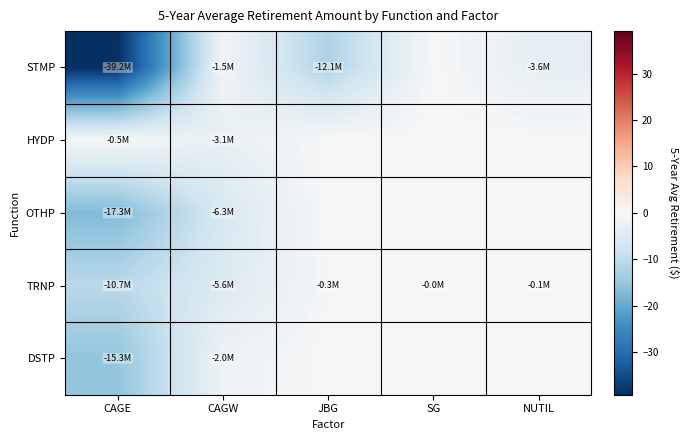

Count the number of categories in the chart.

5